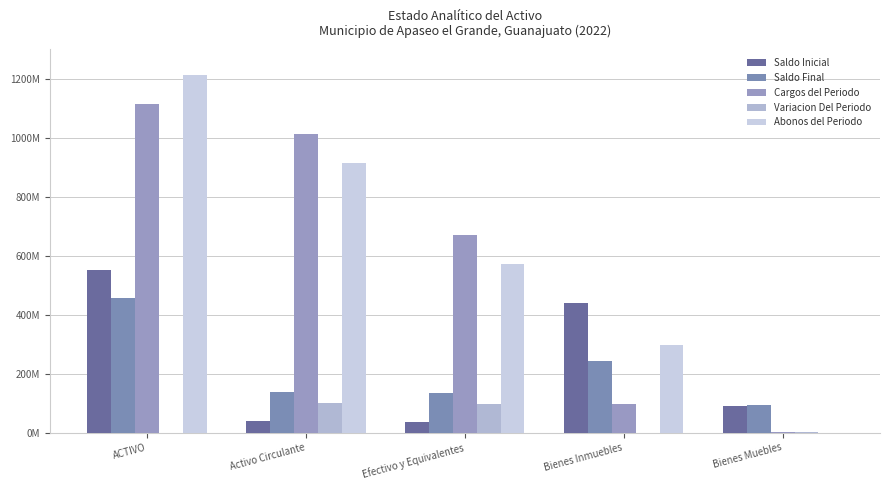

Which series has the widest spread of values?

Abonos del Periodo